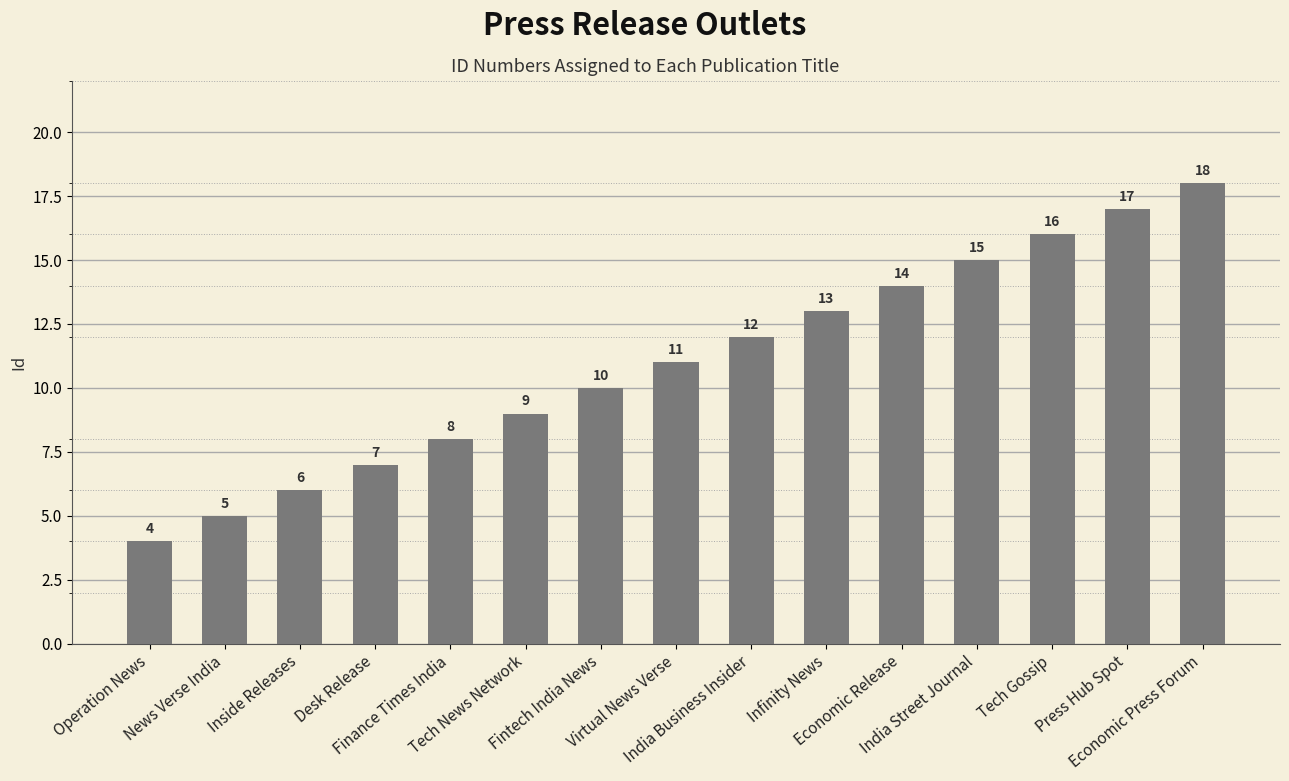

What is the ratio of the value at Fintech India News to the value at Virtual News Verse?

0.9